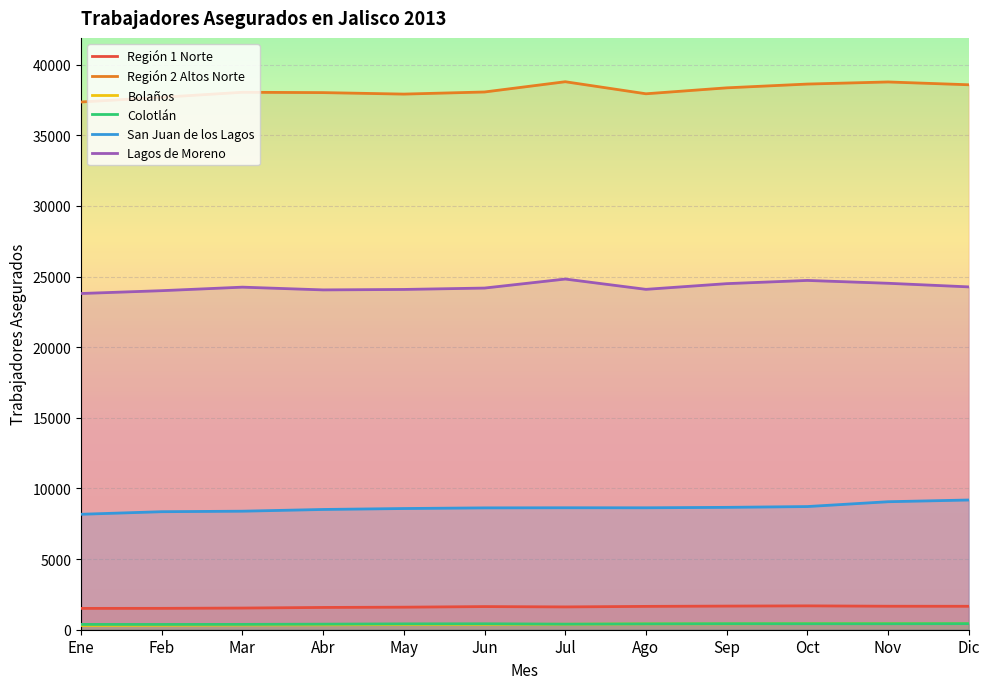

The value of San Juan de los Lagos at Mar is 8390. True or false?

True